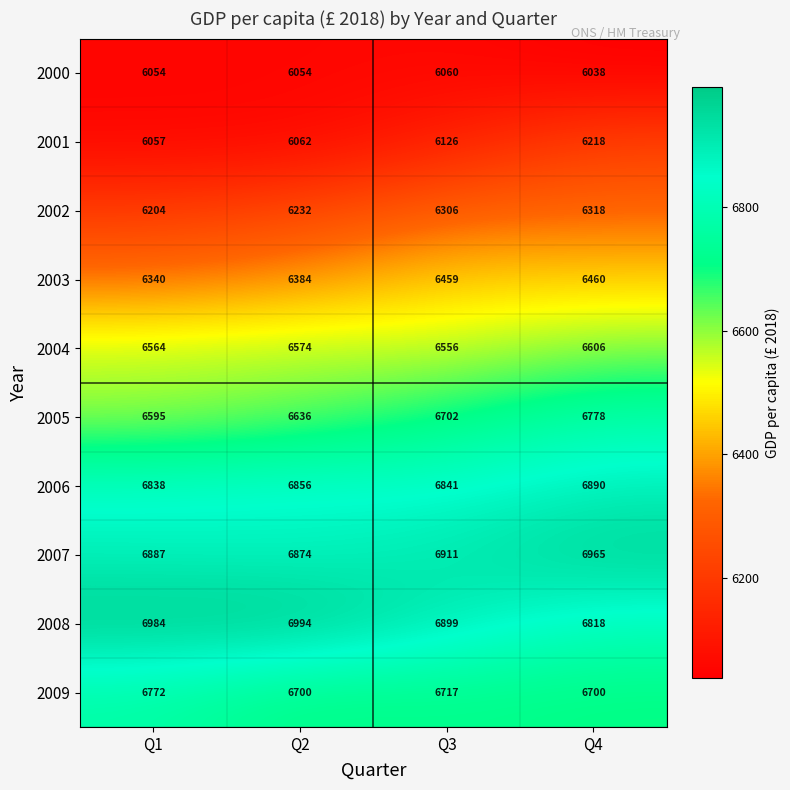

At which label is 2009 closest to 6736?

Q3